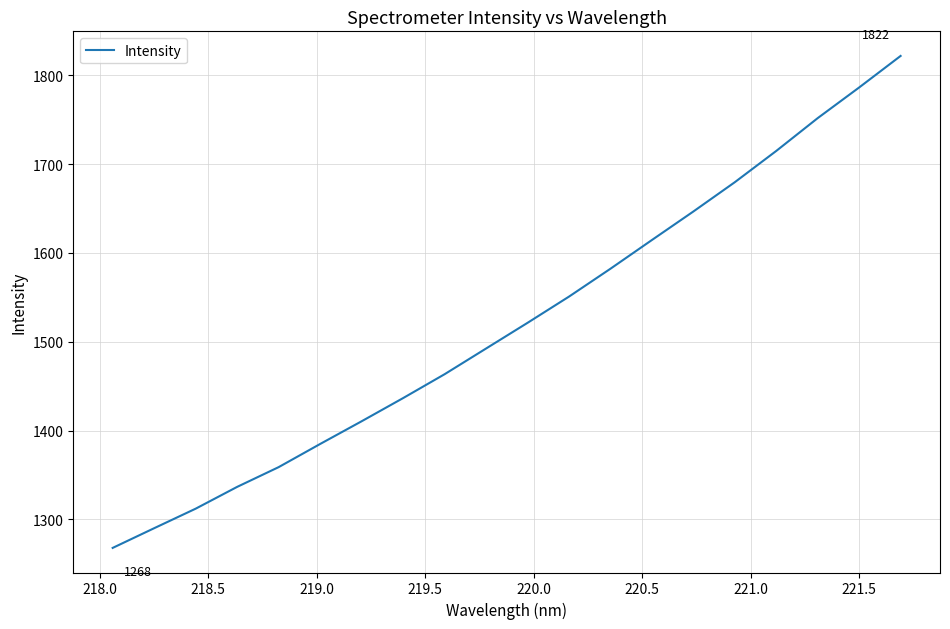

What is the maximum value shown in the chart?

1821.8